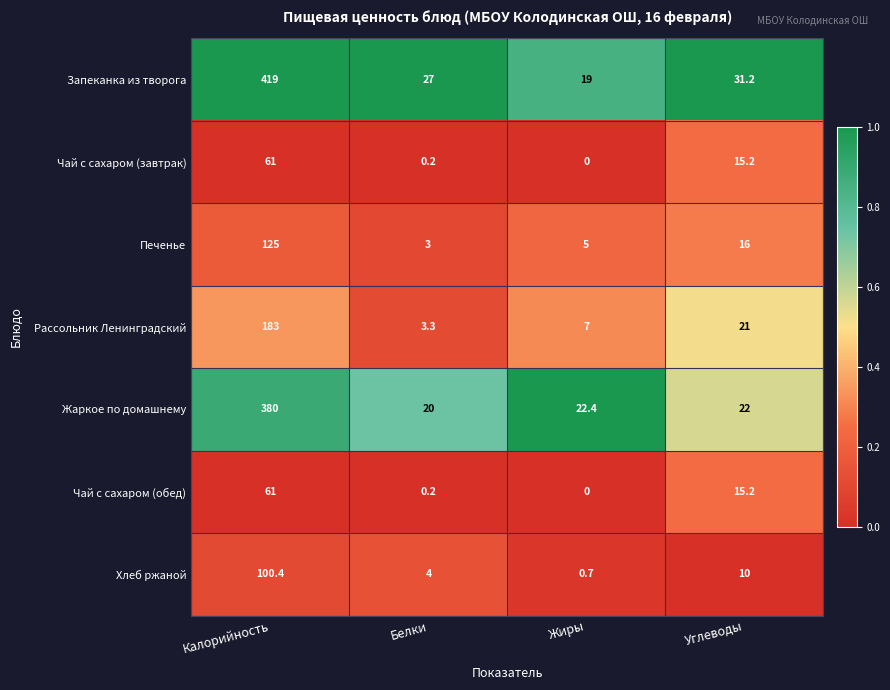

Is the value of Рассольник Ленинградский at Белки greater than the value of Чай с сахаром (обед) at Углеводы?

No